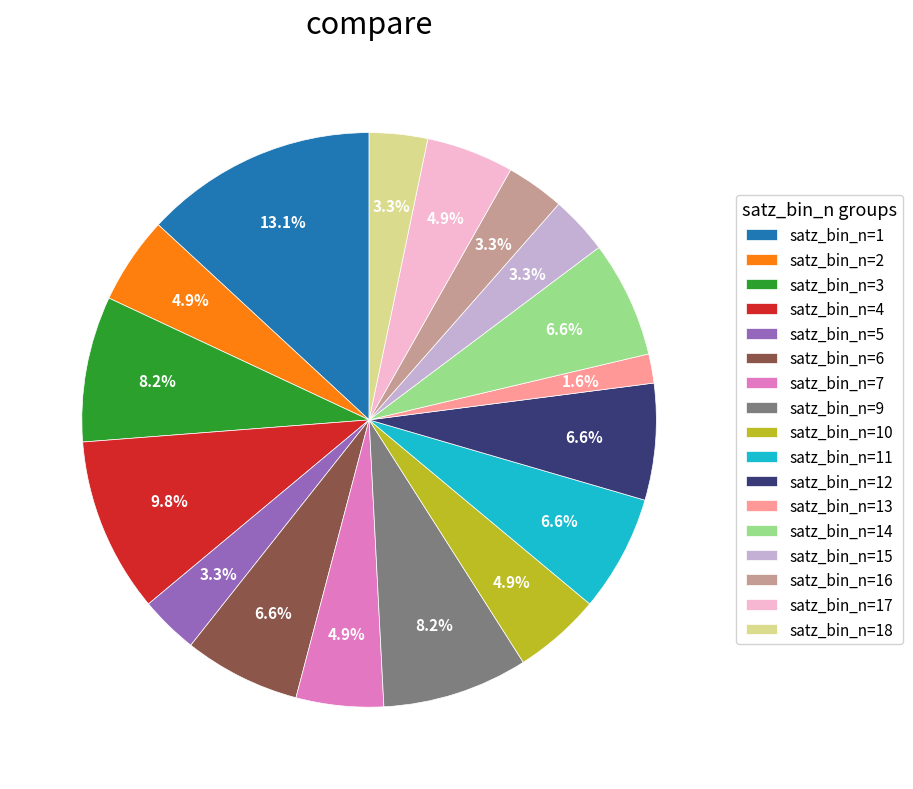

Between satz_bin_n=9 and satz_bin_n=6, which is larger?

satz_bin_n=9